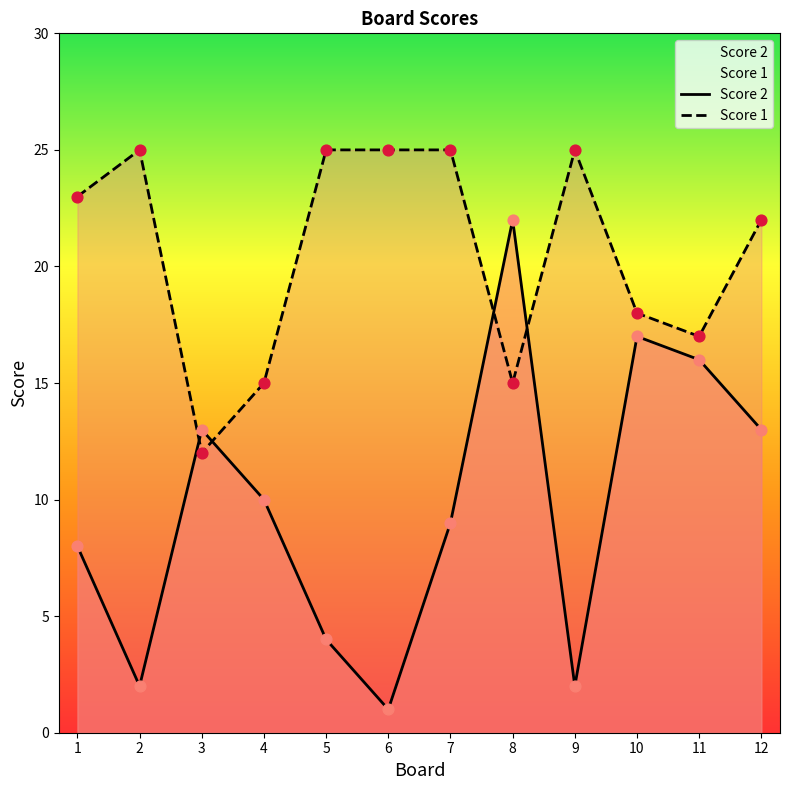

At which category is the sum across all series the highest?

8